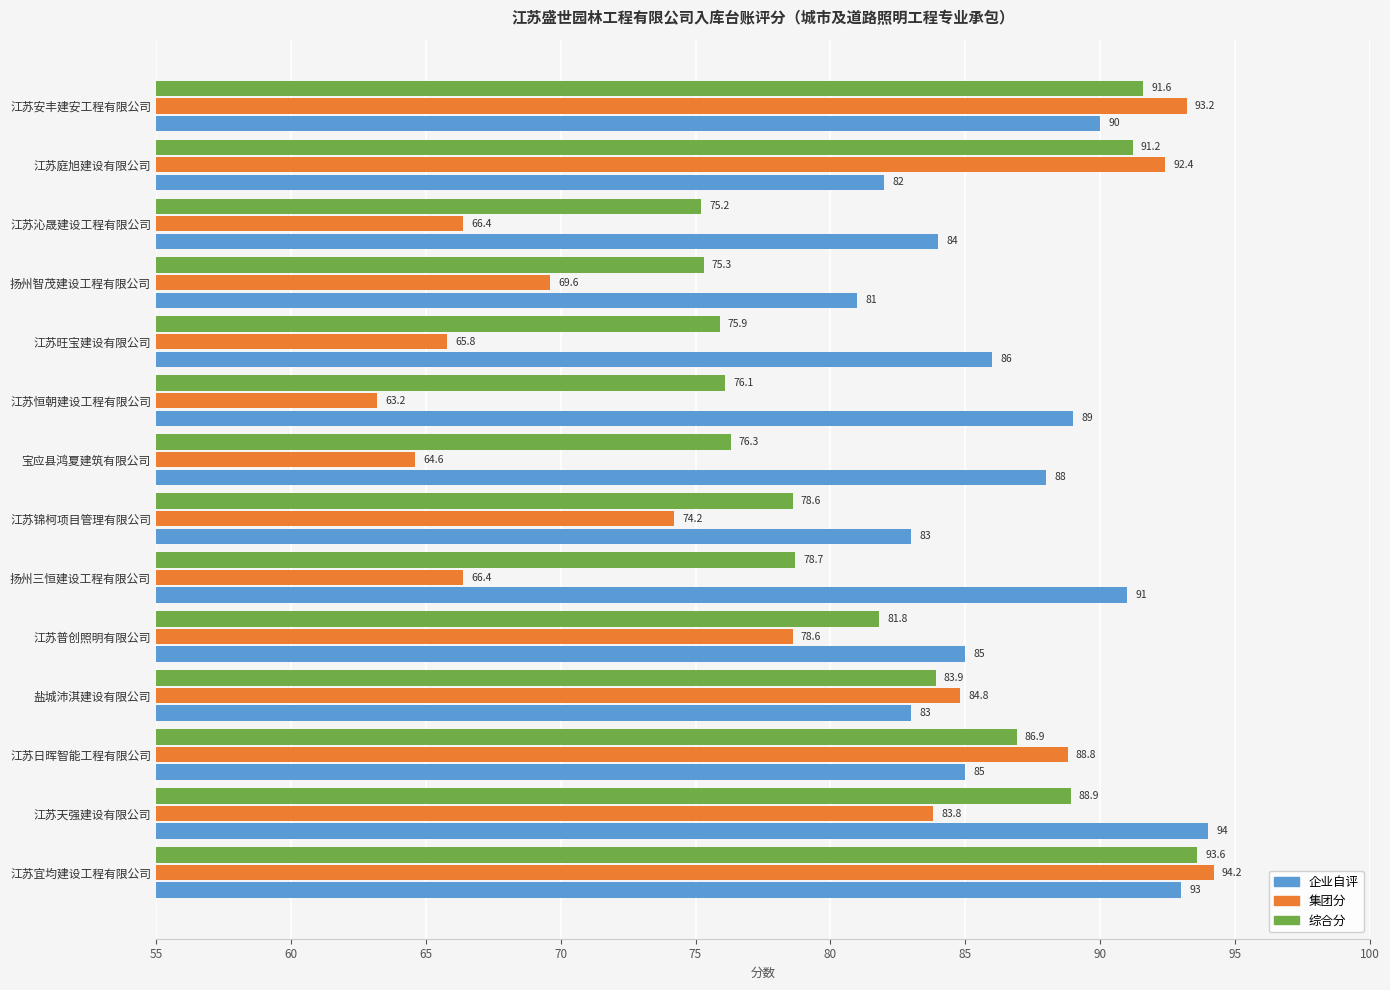

Is the value of 综合分 at 江苏锦柯项目管理有限公司 greater than the value of 集团分 at 江苏沁晟建设工程有限公司?

Yes